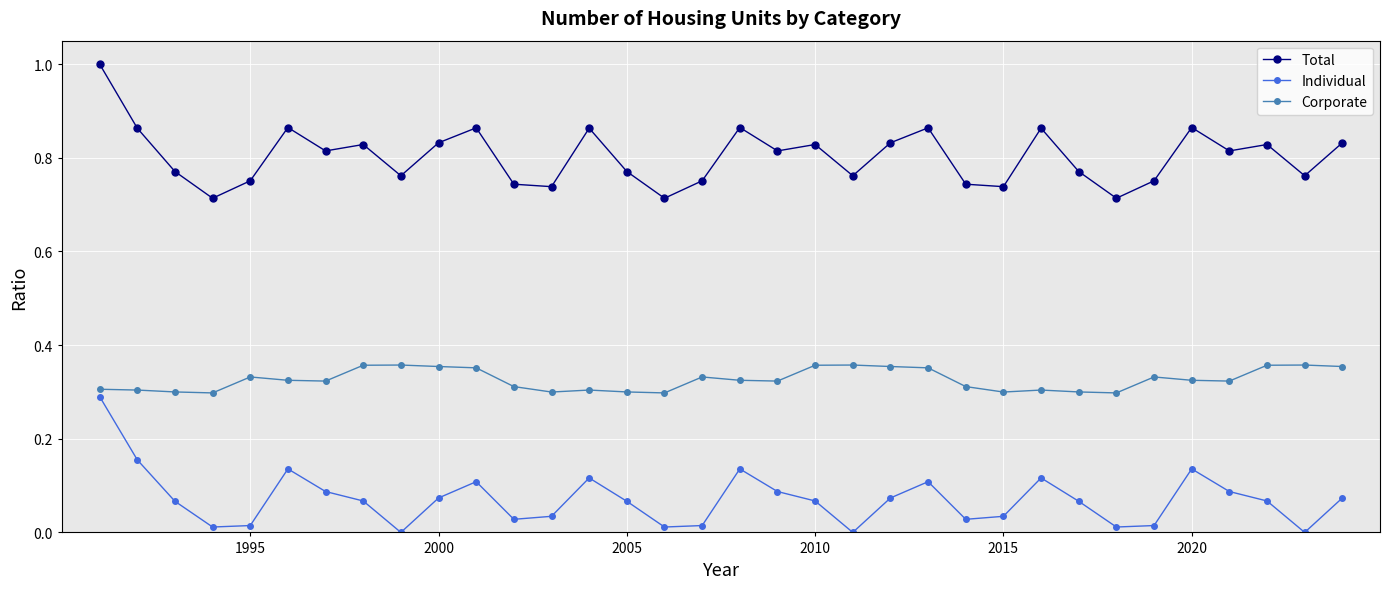

True or false: Total and Corporate intersect in this chart.

False